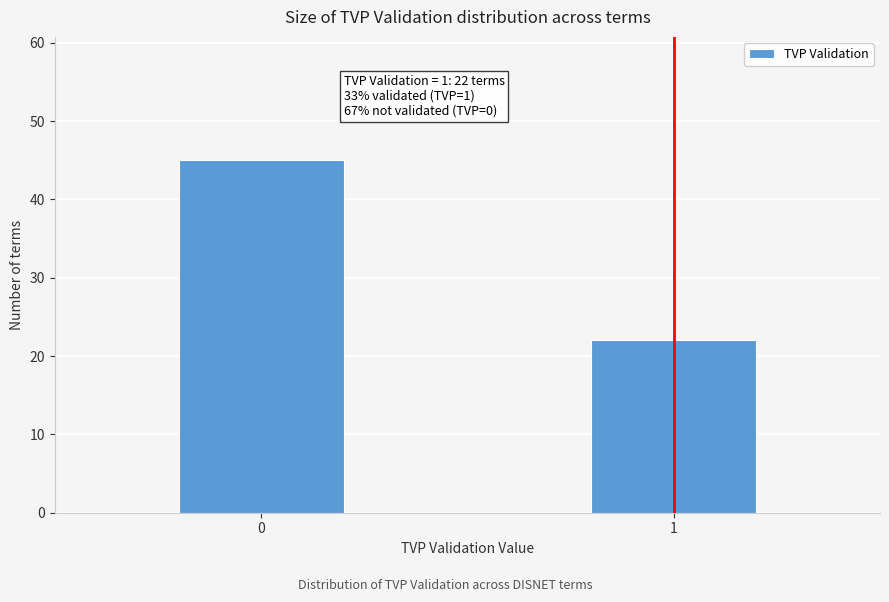

Reading left to right, transcribe all the data shown in this chart.

0=45	1=22